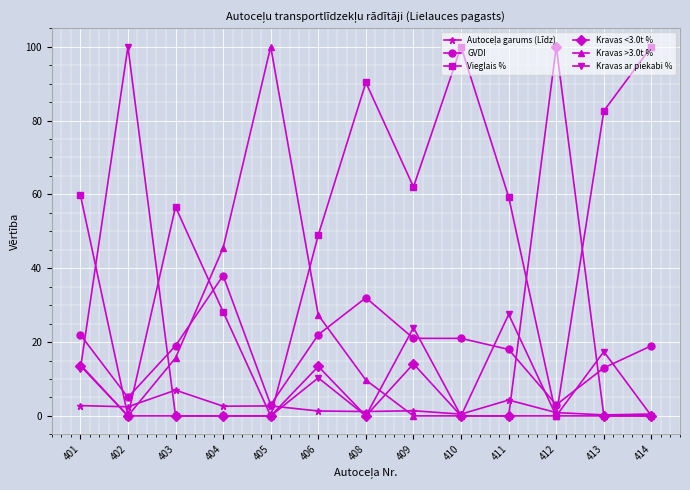

What is the total value across all series at 404?

114.3